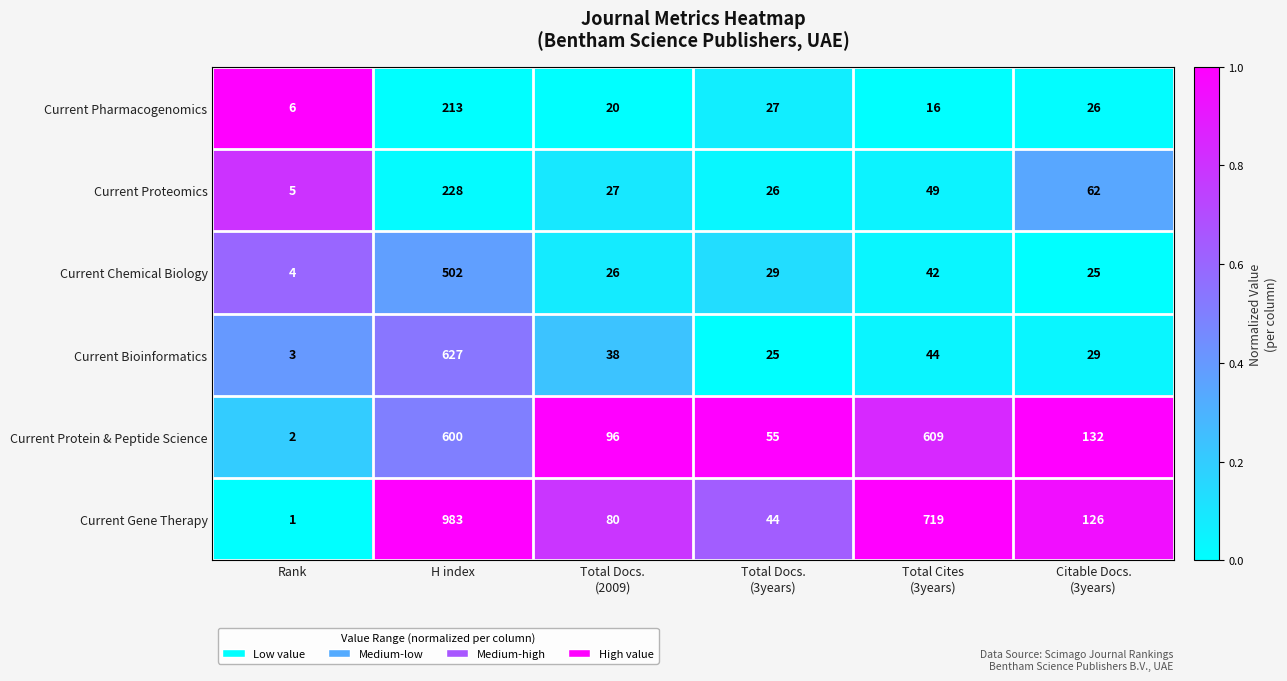

What is the sum of all Current Gene Therapy values?

1953